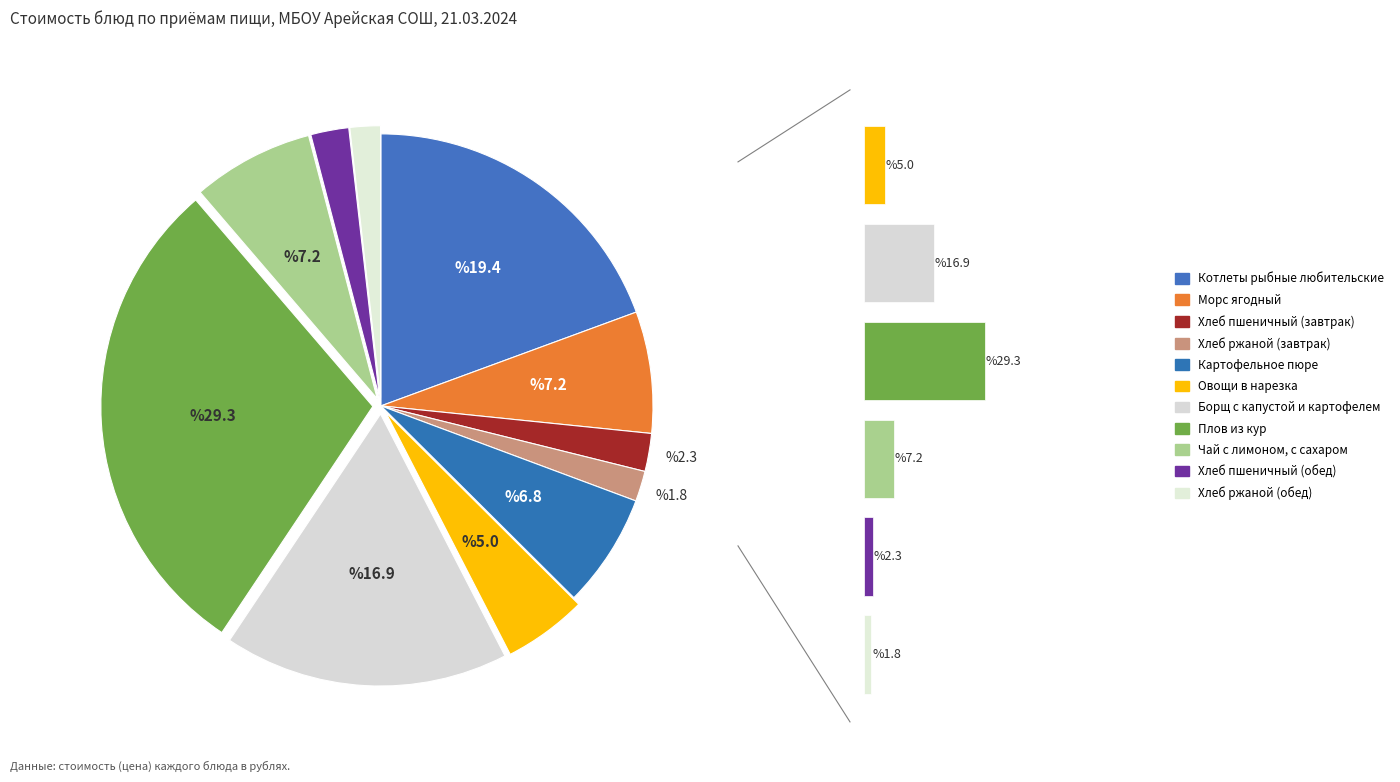

Count the number of slices in the pie.

11